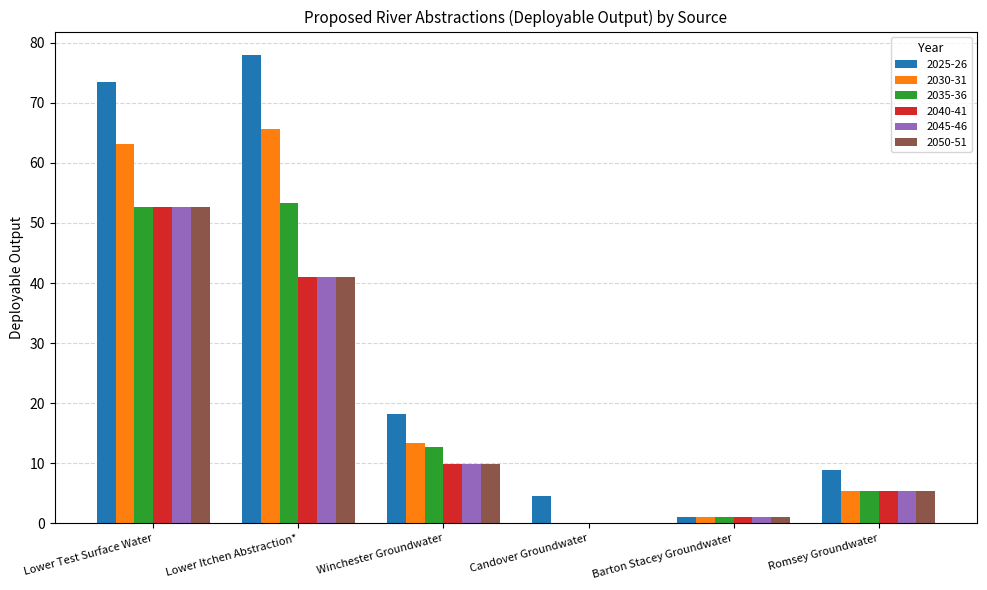

What is the total value across all series at Lower Test Surface Water?

347.5